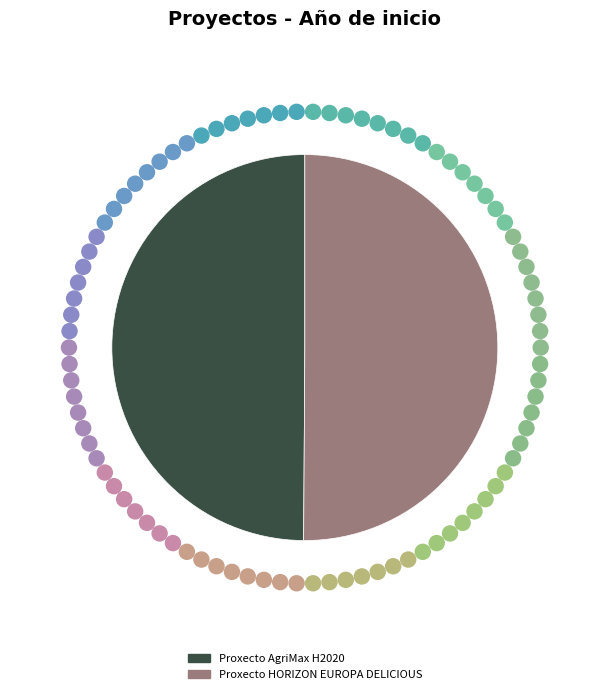

Approximately how many times larger is the value at Proxecto HORIZON EUROPA DELICIOUS compared to Proxecto AgriMax H2020?

1.0